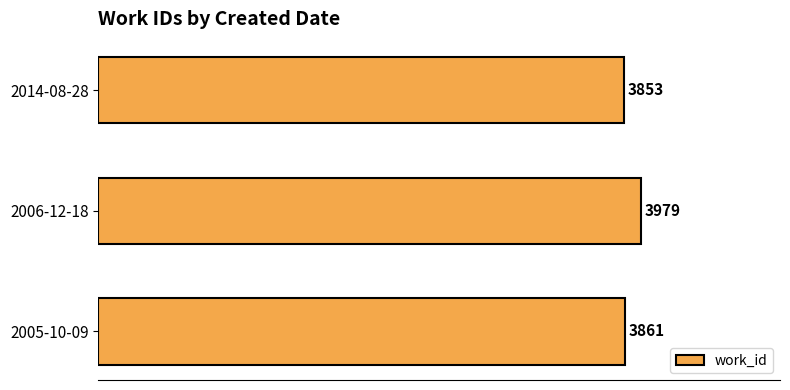

At which label is the value closest to 3916?

2005-10-09